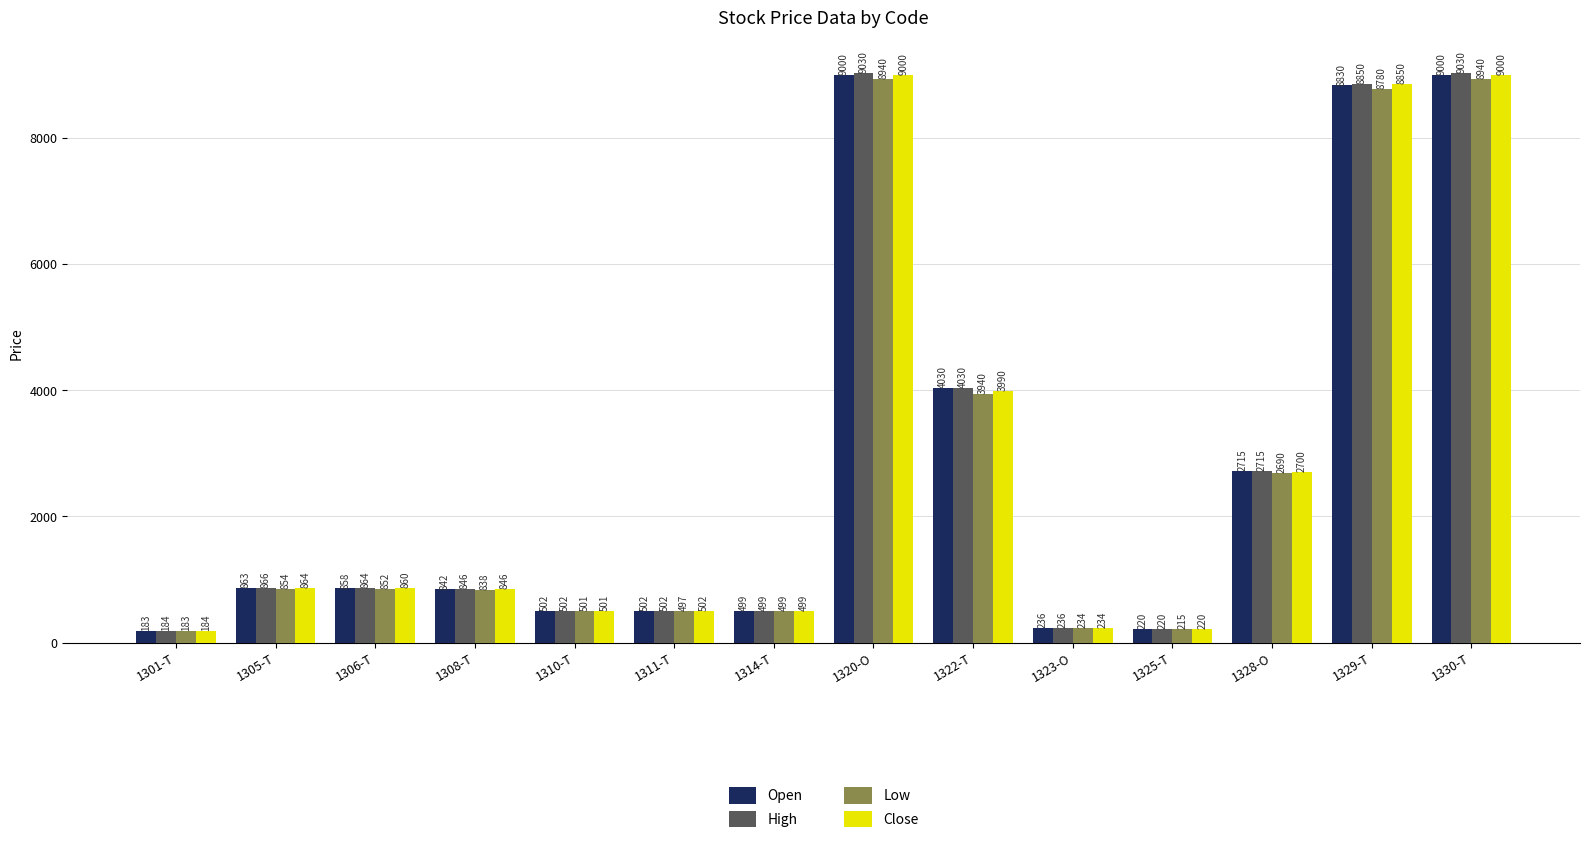

Is it true that High equals 5628 at 1322-T?

False